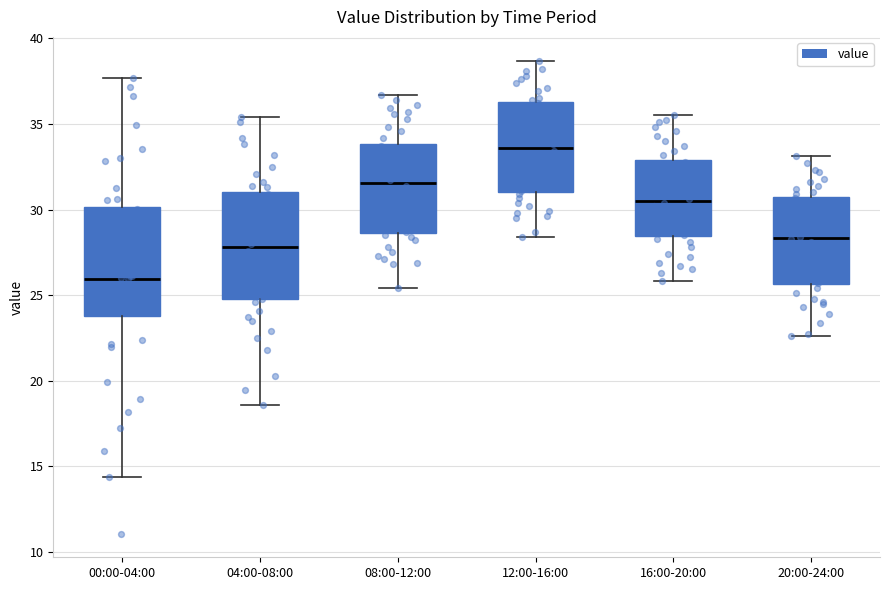

Reading left to right, transcribe this box plot: for each box, give where its median line is, the range the box spans, and where its two whiskers end, as read against the y-axis. The values are not printed on the chart, so give them approximately, as read against the axis.

00:00-04:00: median 26.0, box 24.0 to 30.0, whiskers 14.5 to 37.5
04:00-08:00: median 28.0, box 25.0 to 31.0, whiskers 18.5 to 35.5
08:00-12:00: median 31.5, box 28.5 to 34.0, whiskers 25.5 to 36.5
12:00-16:00: median 33.5, box 31.0 to 36.5, whiskers 28.5 to 38.5
16:00-20:00: median 30.5, box 28.5 to 33.0, whiskers 26.0 to 35.5
20:00-24:00: median 28.5, box 25.5 to 31.0, whiskers 22.5 to 33.0